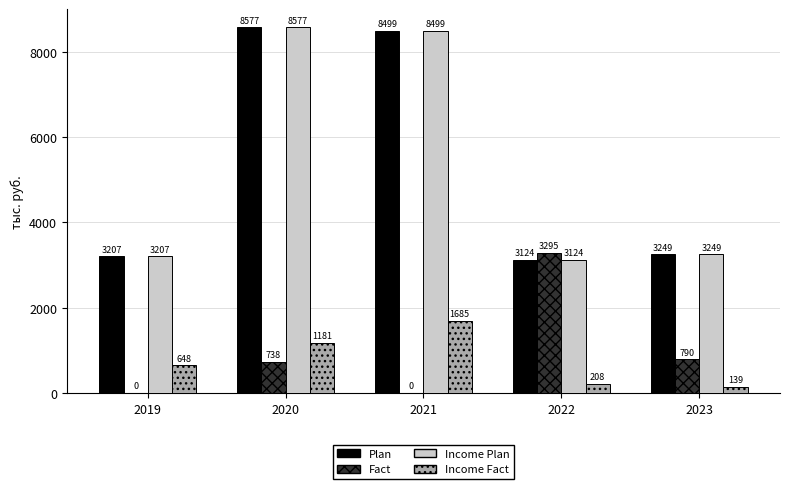

The value of Income Plan at 2019 is 3206.8. True or false?

True